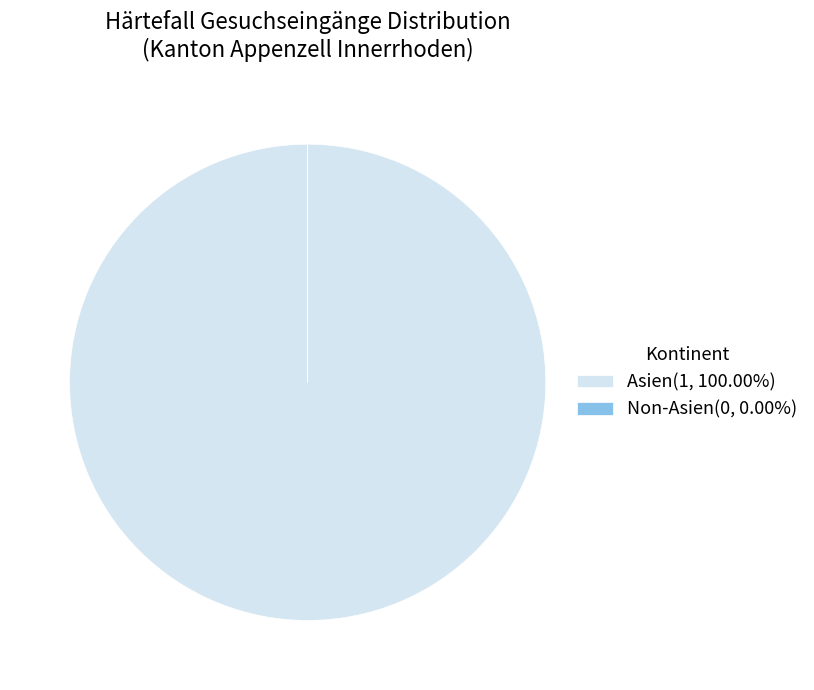

Is Asien(1, 100.00%) the majority of the pie?

Yes